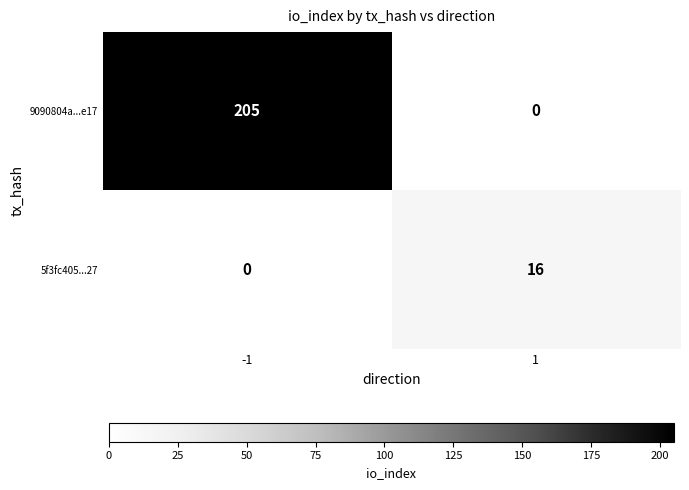

What is the sum of the 9090804a...e17 values at -1 and 1?

205